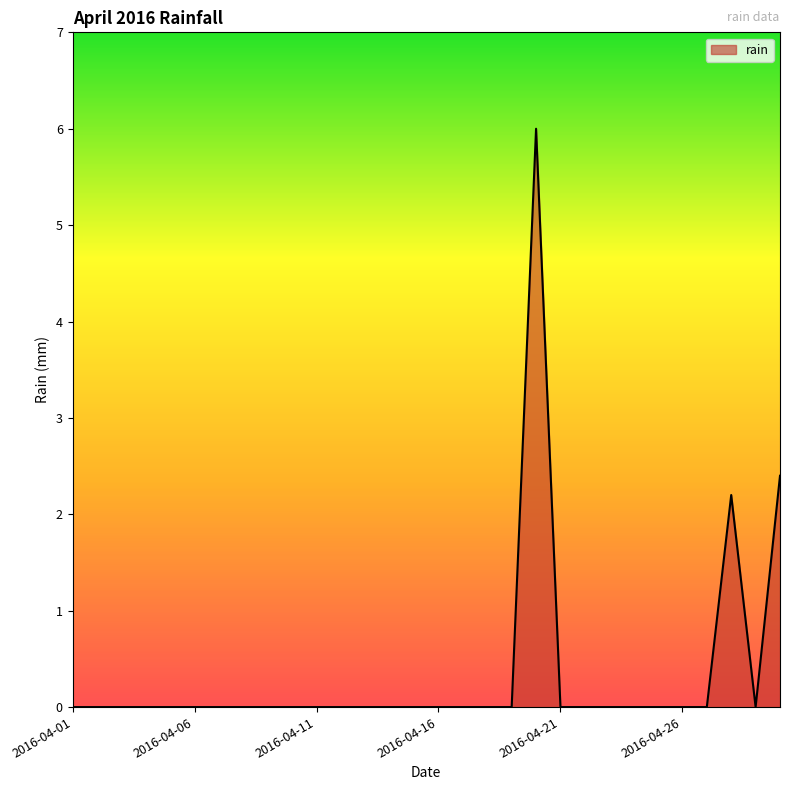

How many lines are shown in the chart?

1